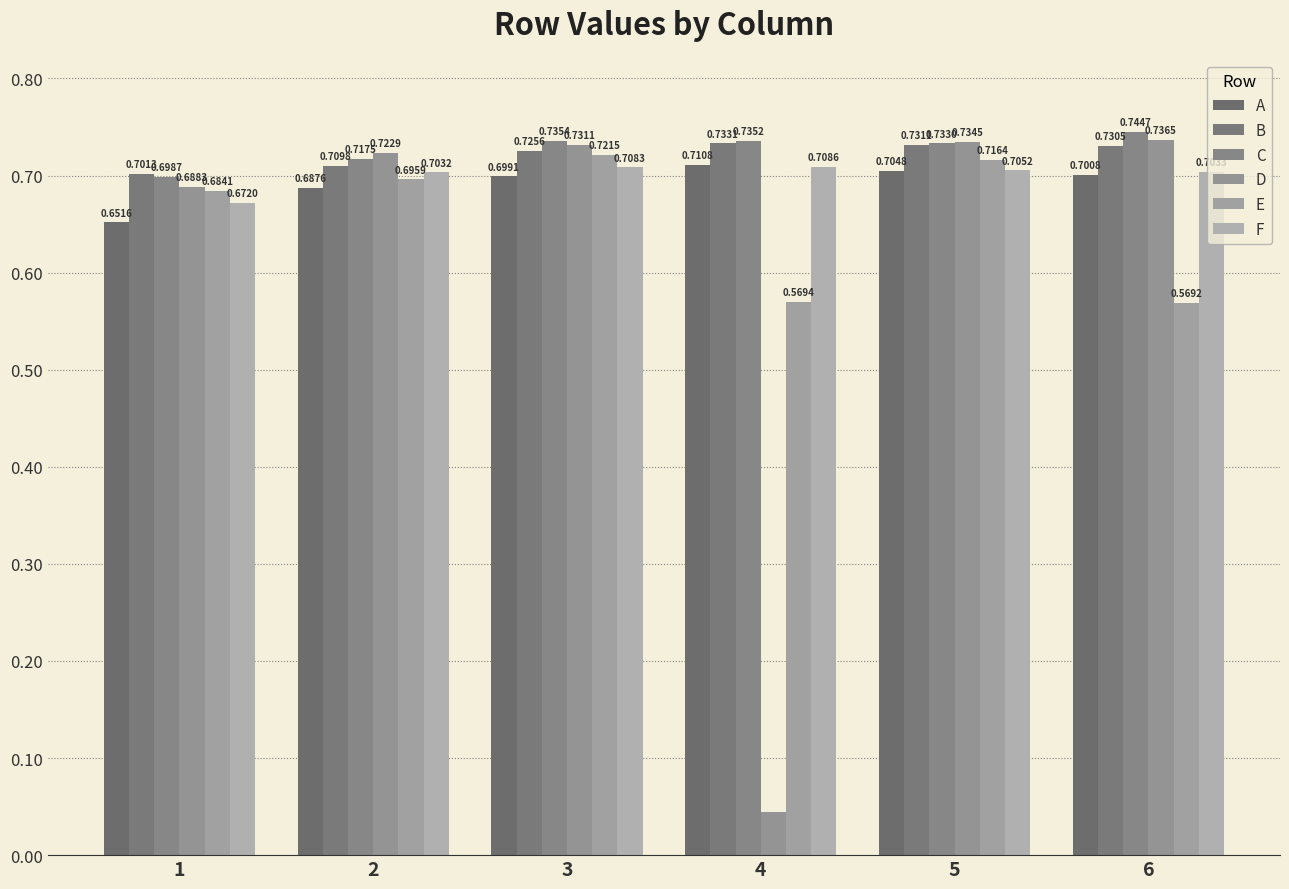

The value of E at 5 is 1.0. True or false?

False